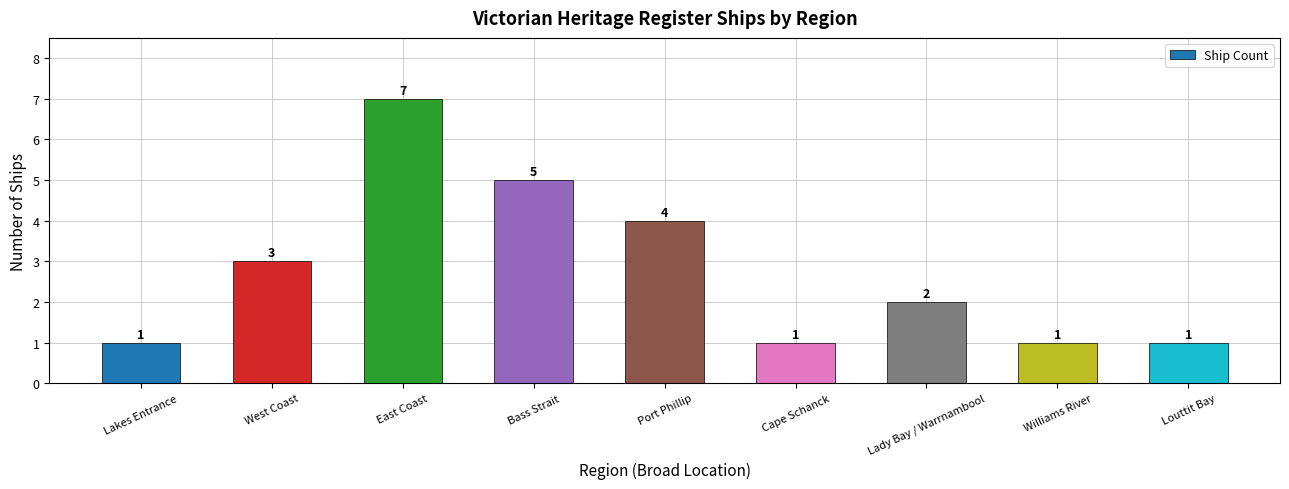

What value does the data have at Bass Strait?

5